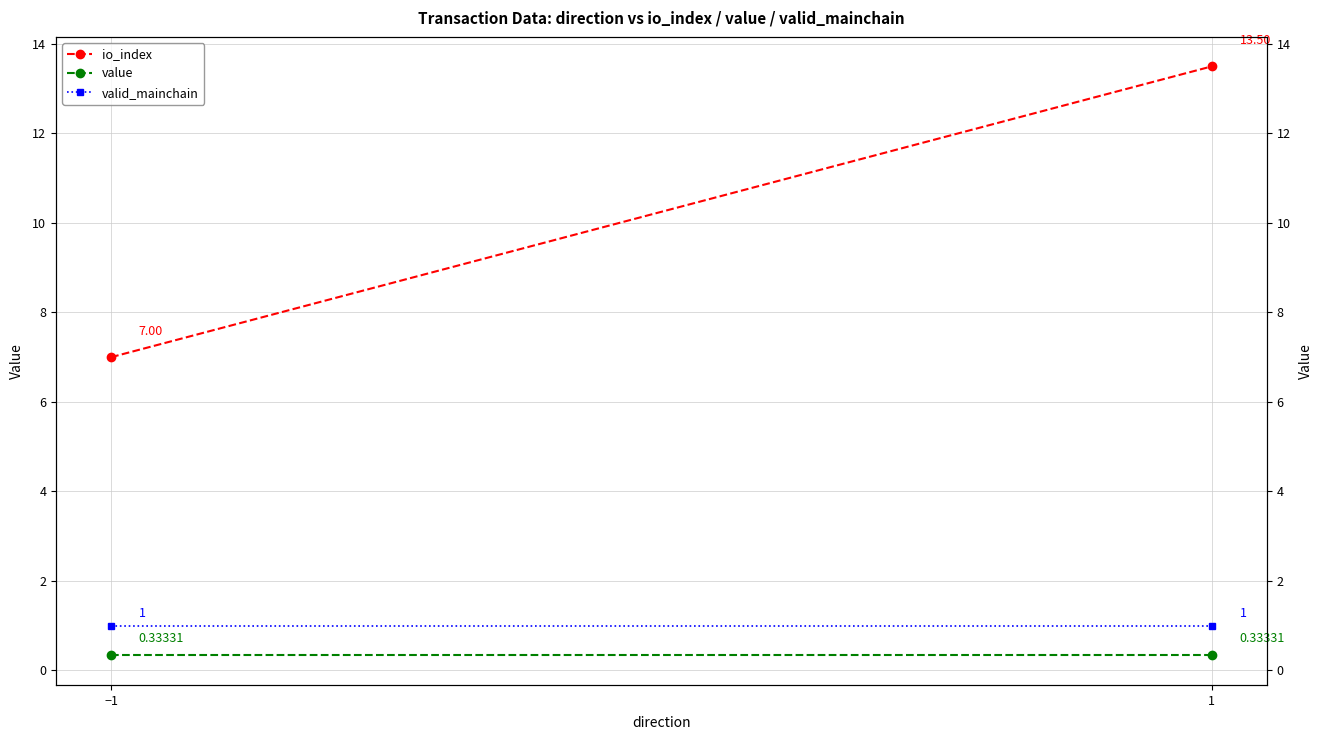

Reading right to left, list all the values displayed in this chart.

io_index: 13.5	7.0
value: 0.3	0.3
valid_mainchain: 1.0	1.0